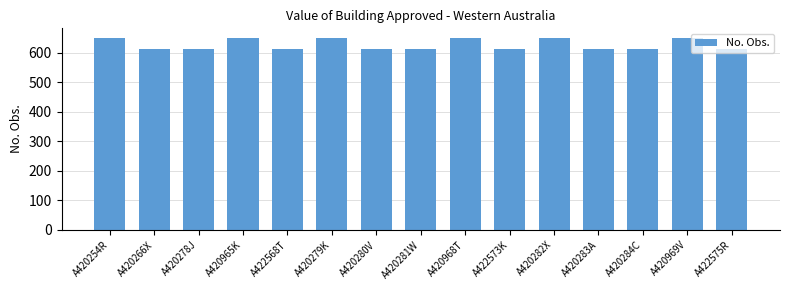

Count the number of data series in this chart.

1